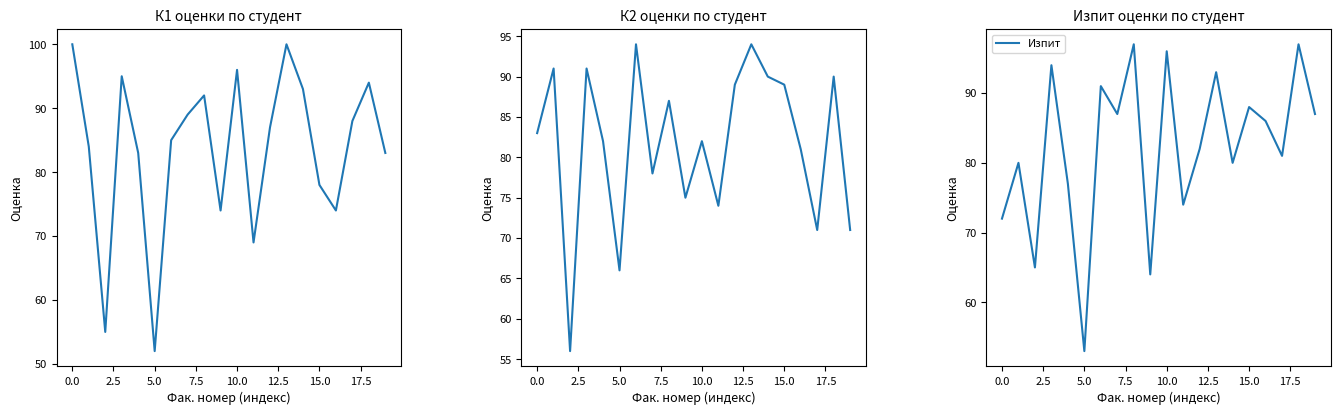

At which label does Изпит reach its minimum?

5.0